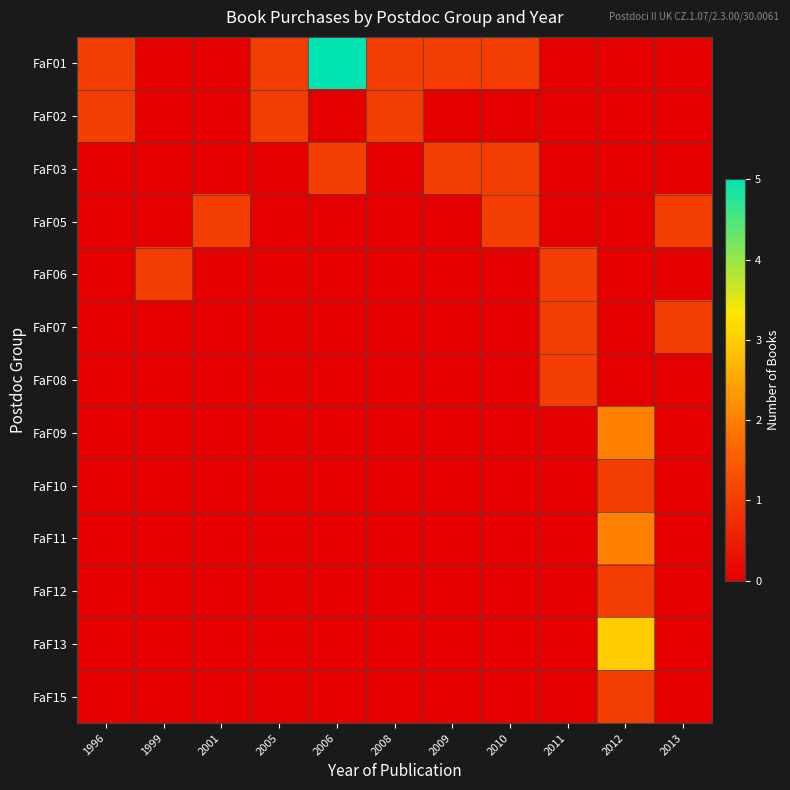

Which series has the largest range (max minus min)?

FaF01